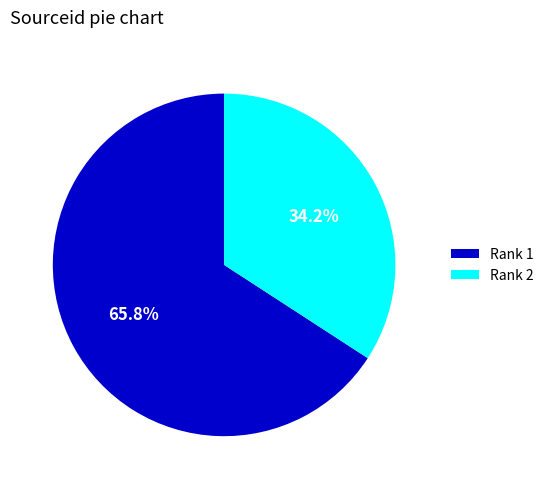

Is the sum of Rank 2 and Rank 1 greater than half?

Yes